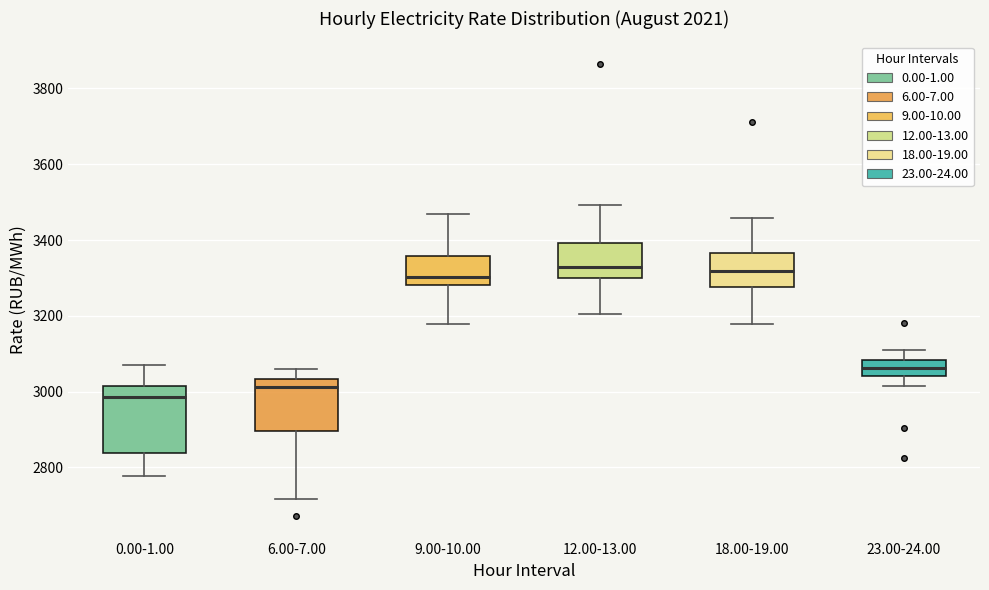

Reading left to right, transcribe this box plot: for each box, give where its median line is, the range the box spans, and where its two whiskers end, as read against the y-axis. The values are not printed on the chart, so give them approximately, as read against the axis.

0.00-1.00: median 2980, box 2840 to 3020, whiskers 2780 to 3060
6.00-7.00: median 3020, box 2900 to 3040, whiskers 2720 to 3060
9.00-10.00: median 3300, box 3280 to 3360, whiskers 3180 to 3460
12.00-13.00: median 3320, box 3300 to 3400, whiskers 3200 to 3500
18.00-19.00: median 3320, box 3280 to 3360, whiskers 3180 to 3460
23.00-24.00: median 3060, box 3040 to 3080, whiskers 3020 to 3120